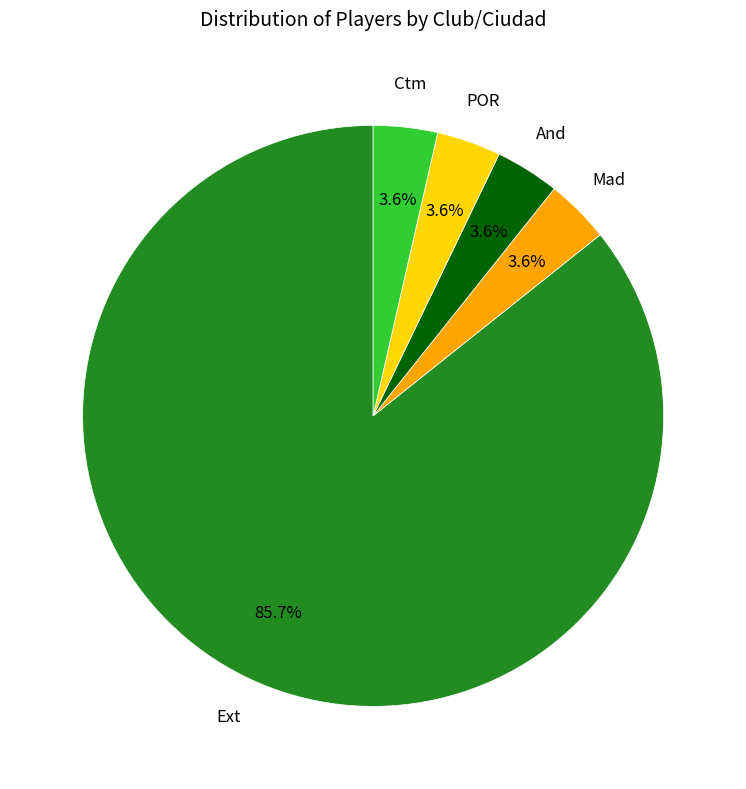

Is there a majority slice in this chart?

Yes